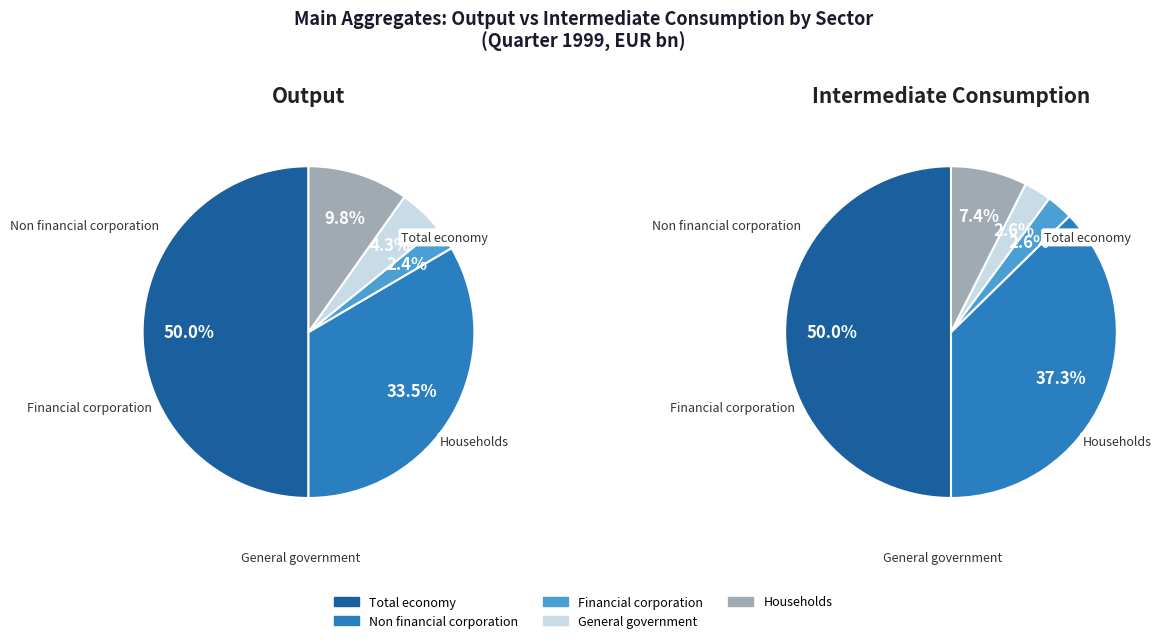

True or false: Total economy accounts for 50% of the total.

True